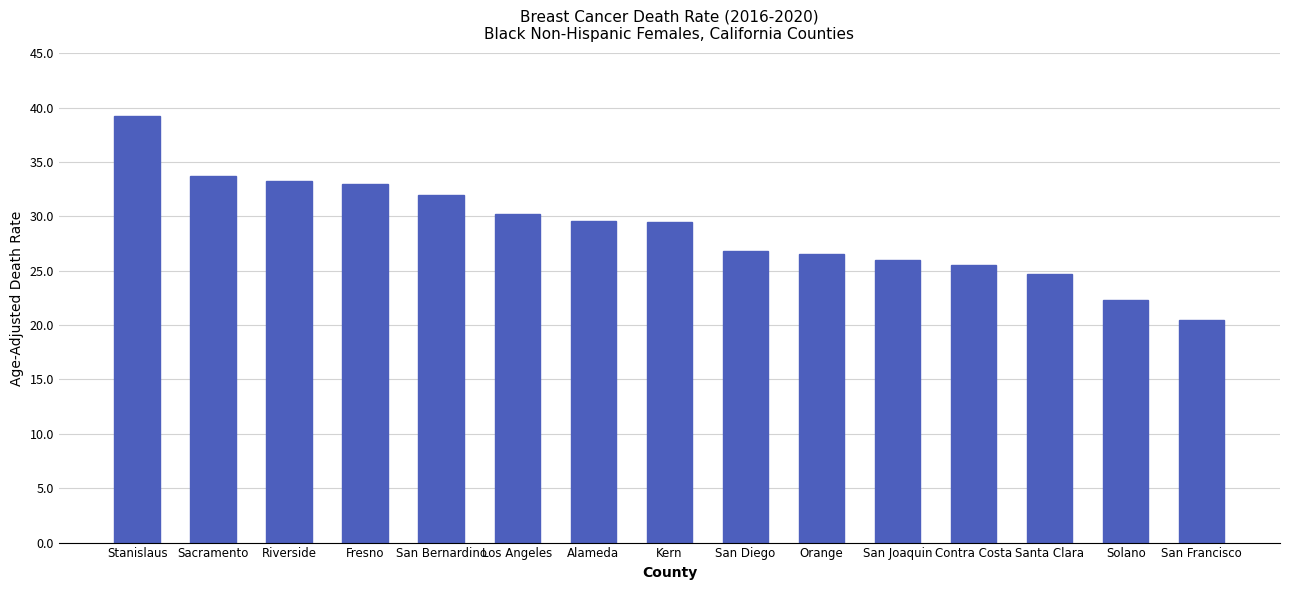

Approximately how many times larger is the value at Sacramento compared to Stanislaus?

0.9